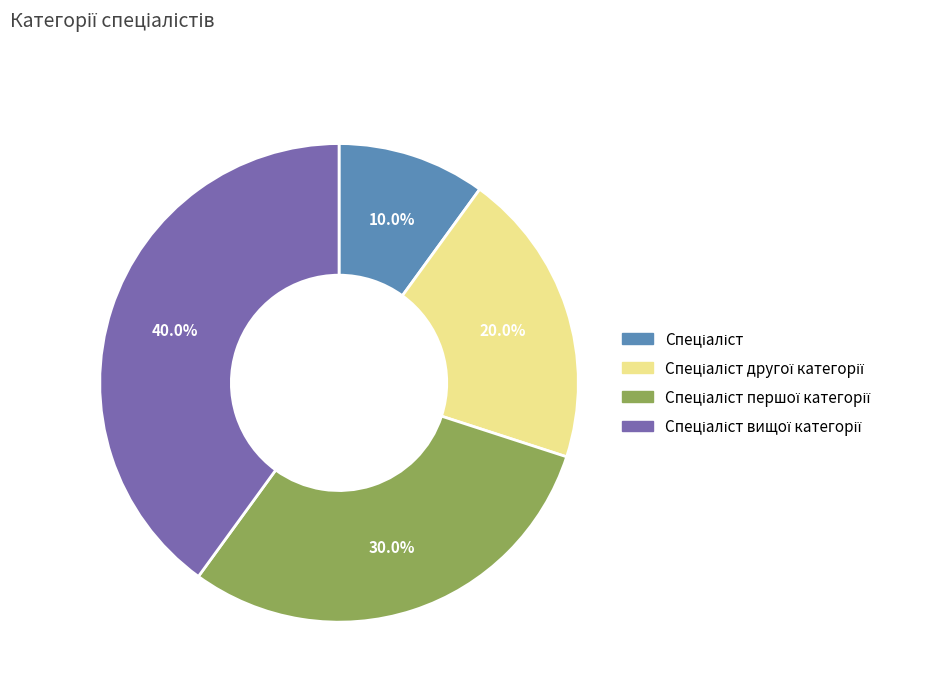

Is there any slice that represents more than half of the pie?

No